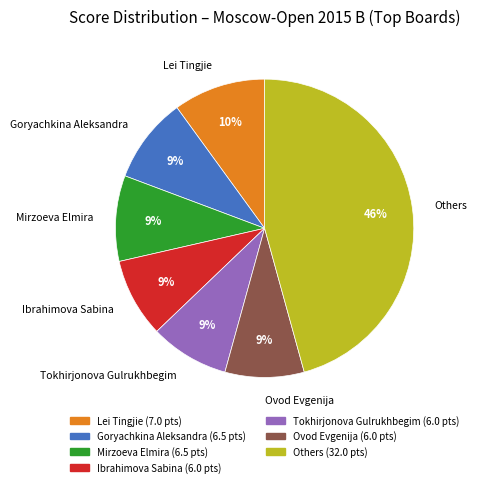

To the nearest percent, what is the difference between the largest and smallest slice percentages?

37%